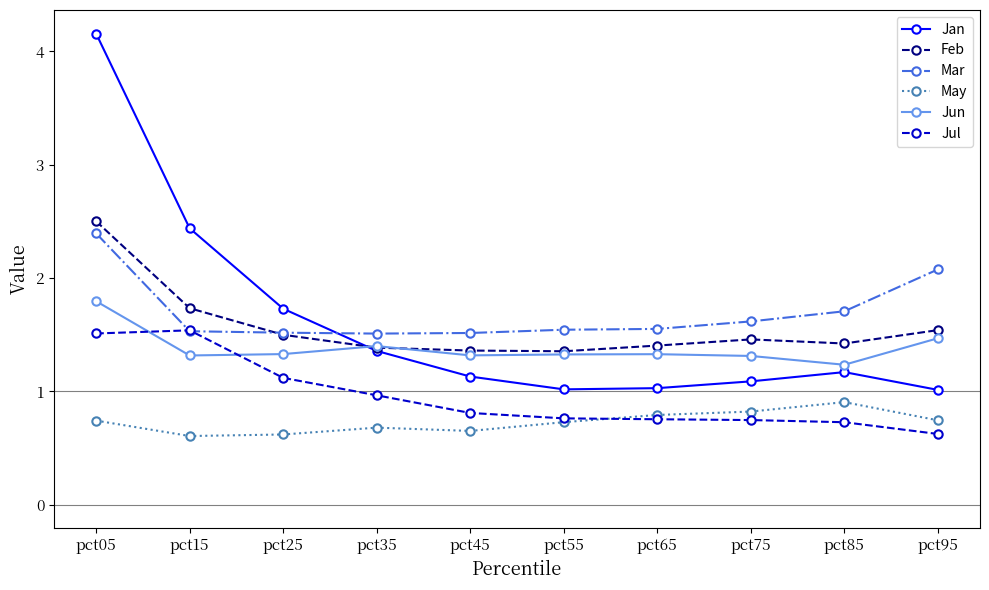

Which series has the widest spread of values?

Jan